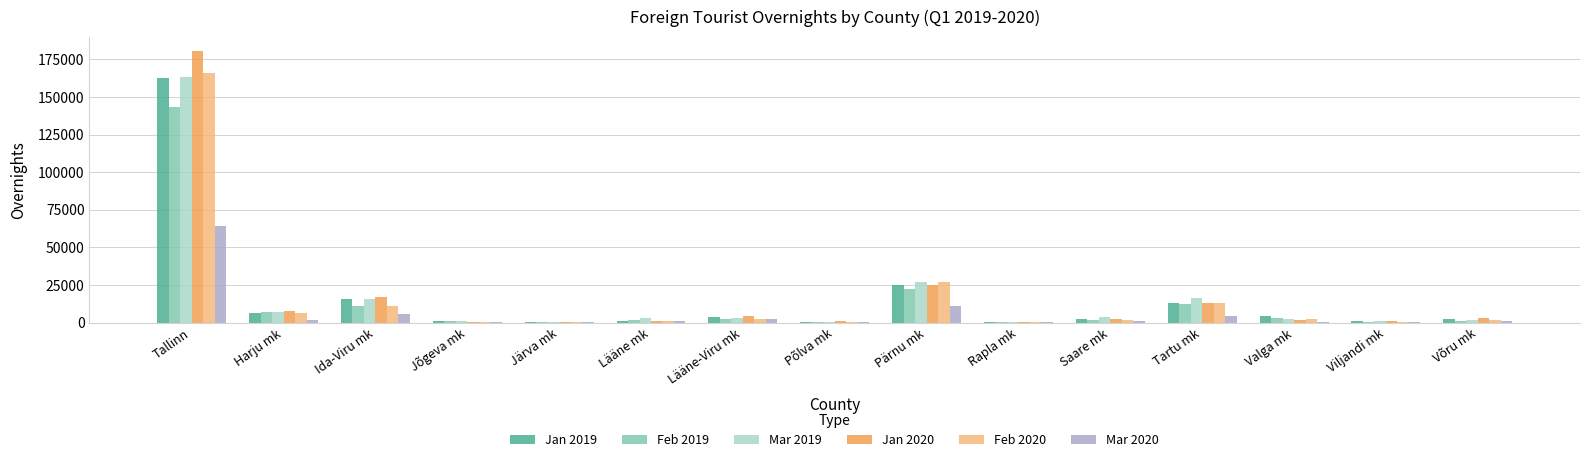

How many groups of bars are there?

15